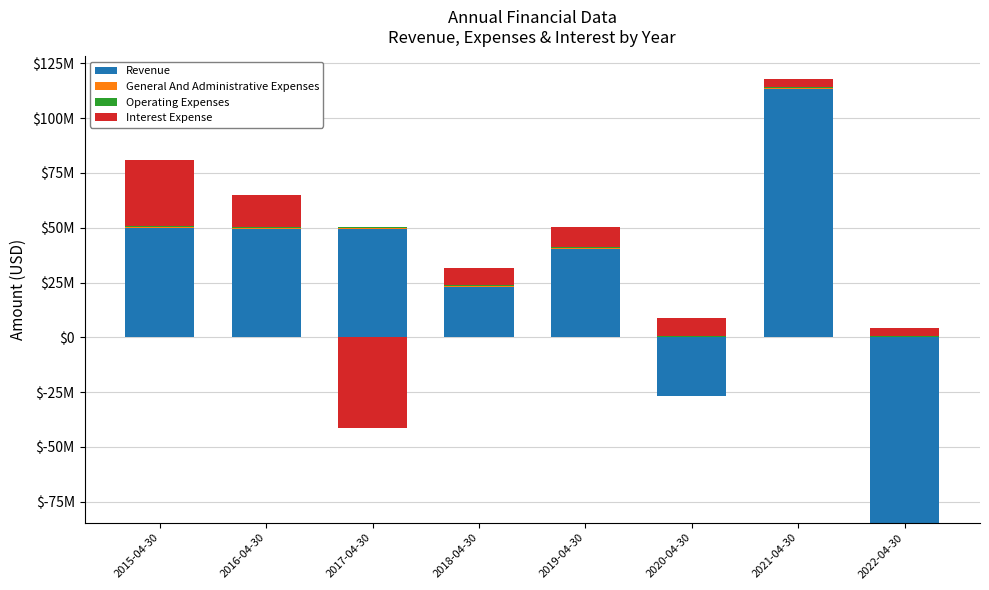

Is the value of General And Administrative Expenses at 2019-04-30 greater than the value of Operating Expenses at 2019-04-30?

No